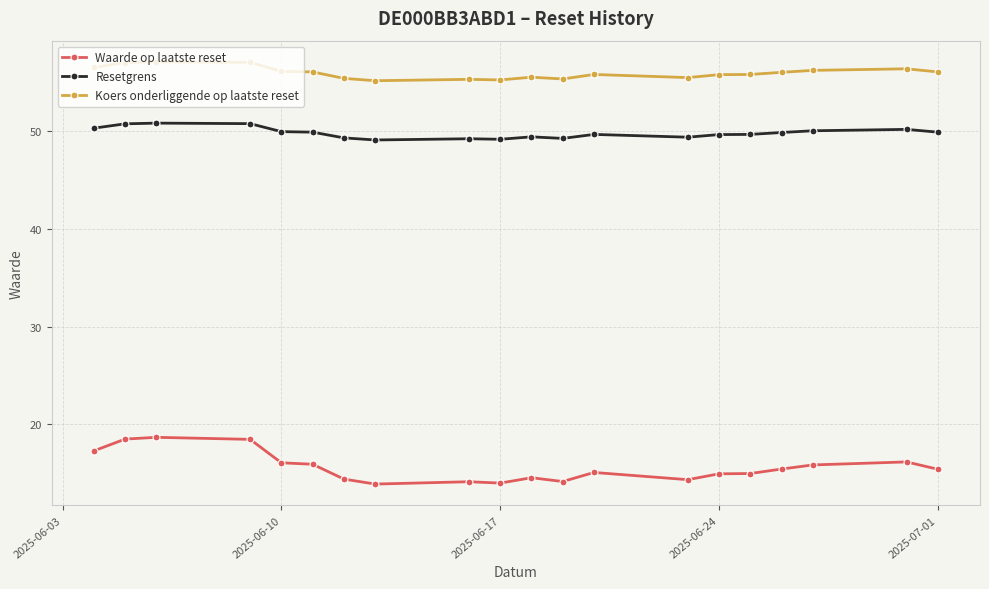

What is the sum of all Koers onderliggende op laatste reset values?

1120.2